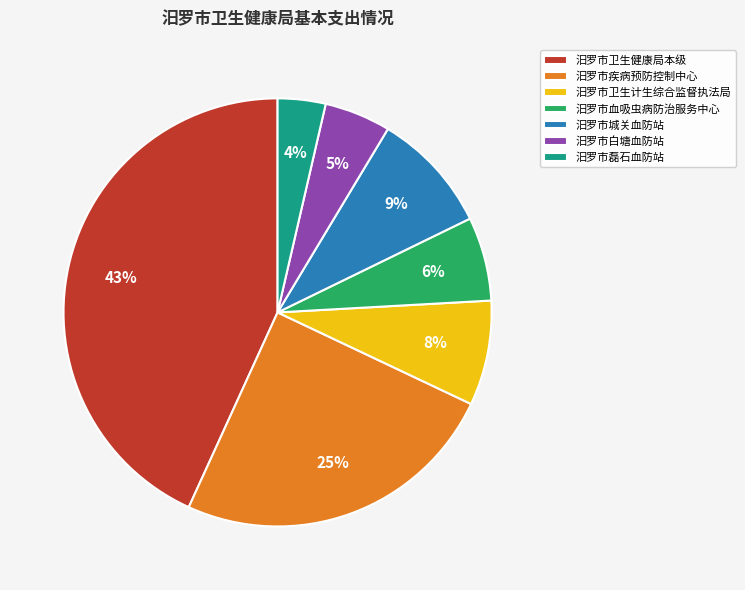

Does 汨罗市卫生健康局本级 represent more than half of the total?

No